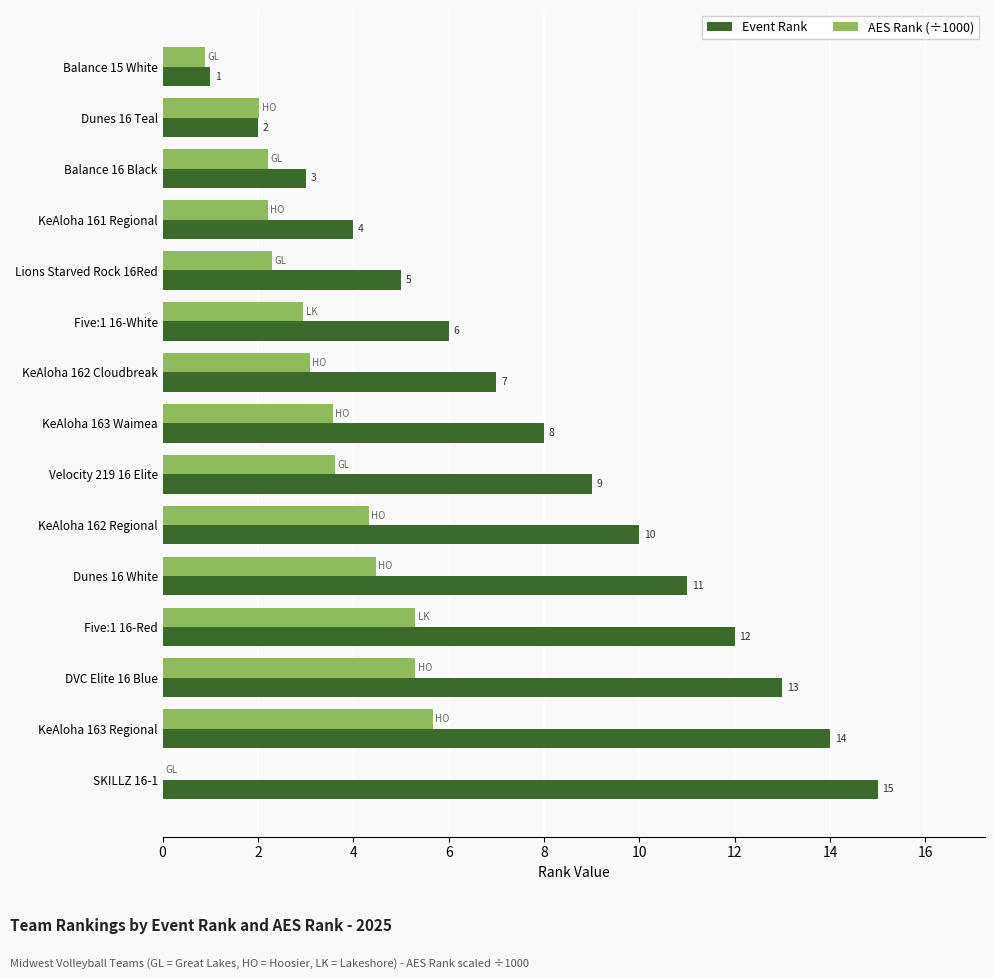

What is the greatest value displayed?

15.0